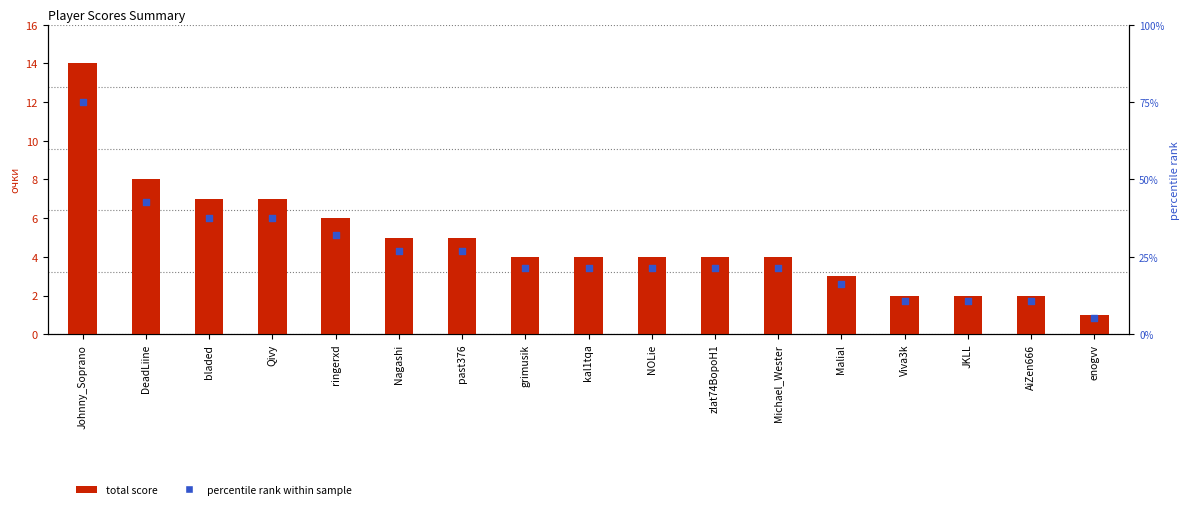

Which series has the widest spread of Y values?

percentile rank within sample